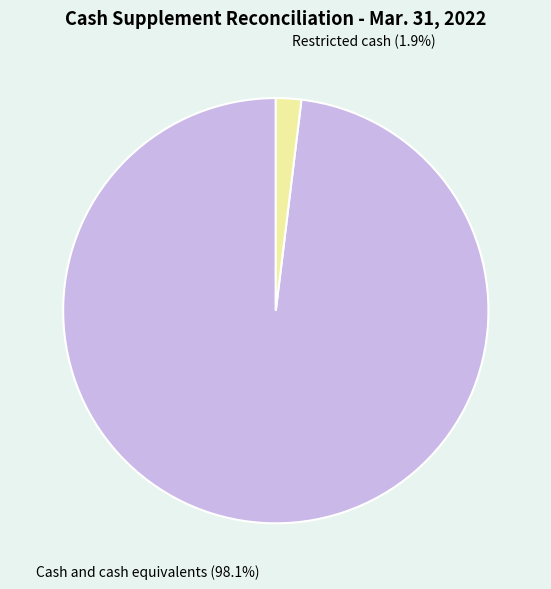

Is there a majority slice in this chart?

Yes